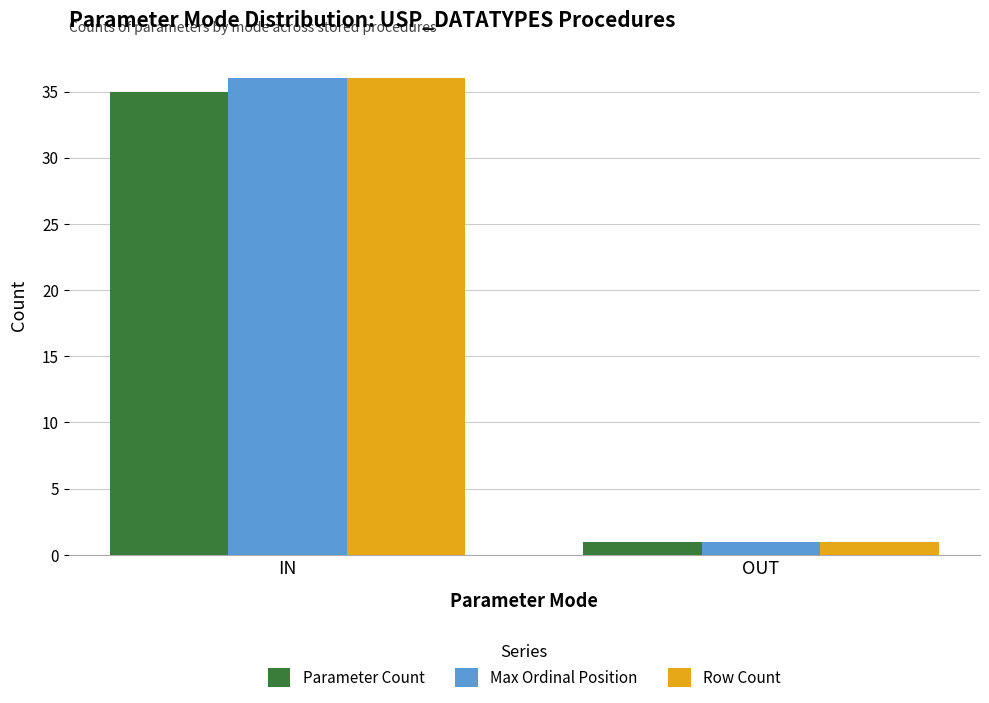

Which label corresponds to the largest value in the chart?

IN